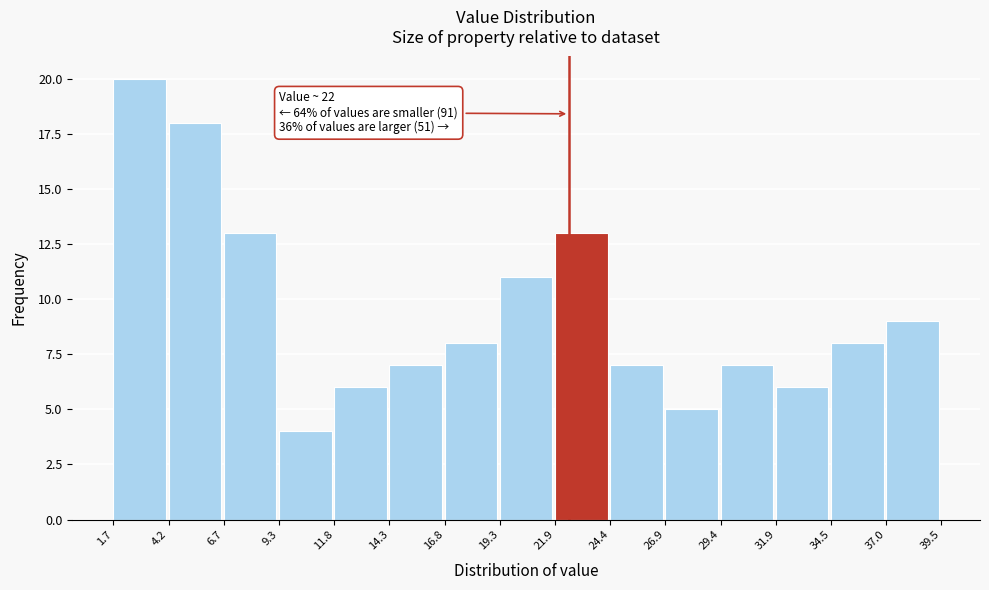

Which range on the x-axis has the tallest bar?

1.7 to 4.2